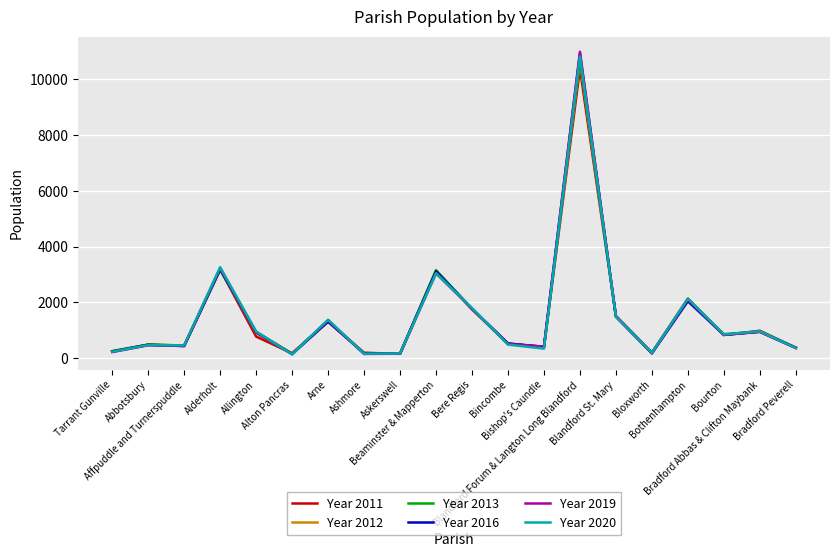

How many lines are shown in the chart?

6